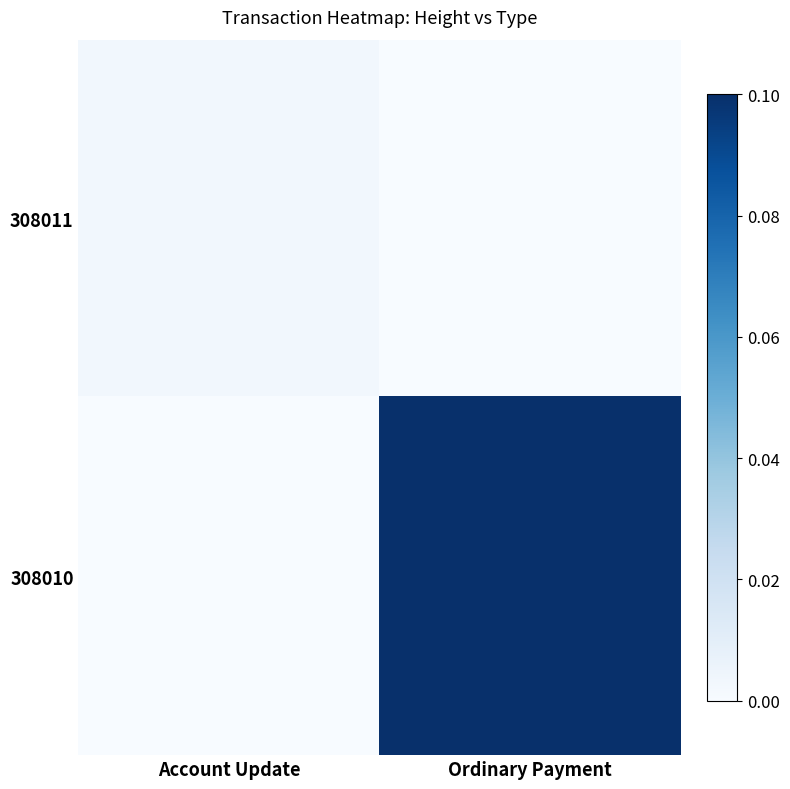

Reading left to right, list all the values displayed in this chart.

308011: Account Update=0.0	Ordinary Payment=0.0
308010: Account Update=0.0	Ordinary Payment=0.1